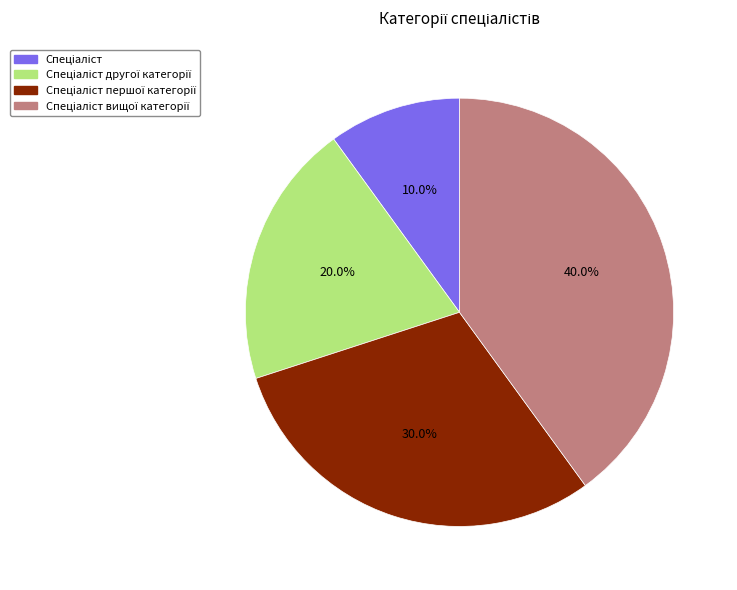

Is there any slice that represents more than half of the pie?

No